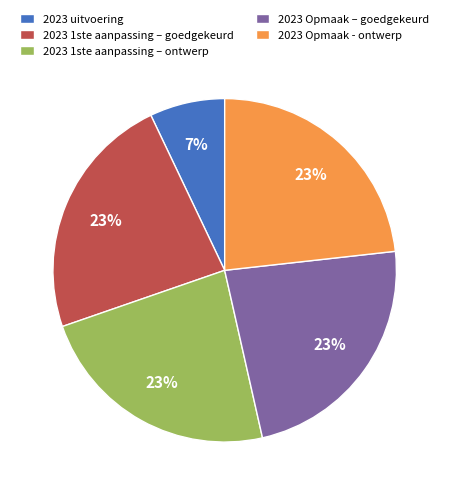

Is the sum of 2023 uitvoering and 2023 1ste aanpassing – ontwerp greater than half?

No